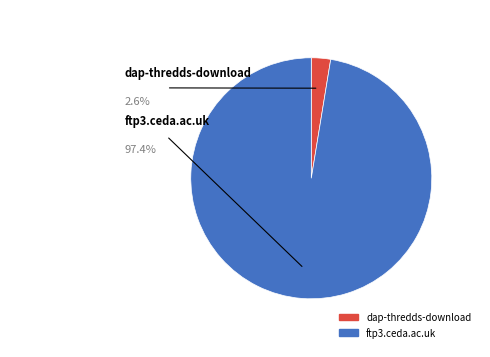

Rank the categories by value from lowest to highest.

dap-thredds-download, ftp3.ceda.ac.uk